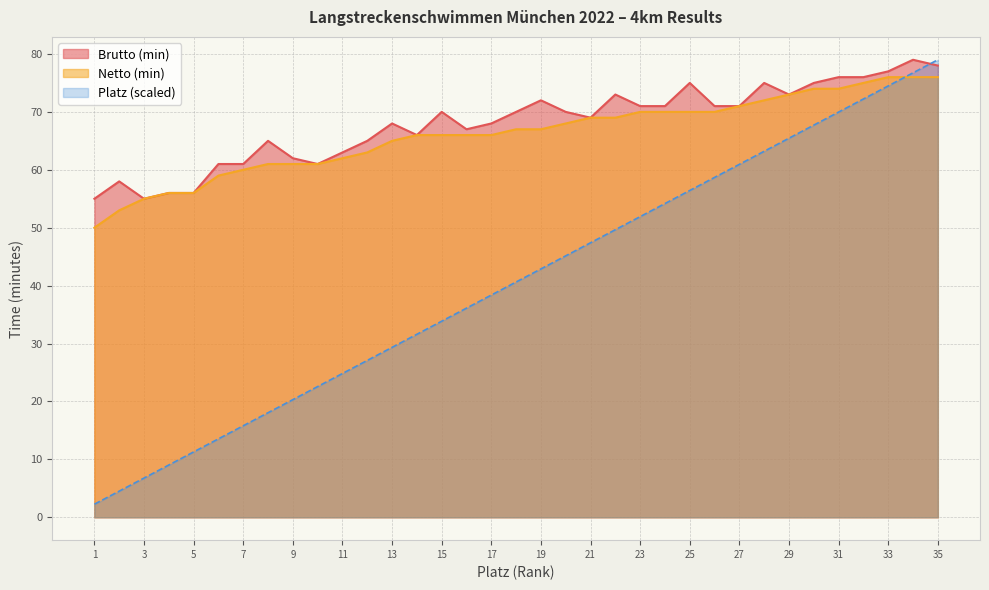

The value of Netto (min) at 6 is 96.6. True or false?

False